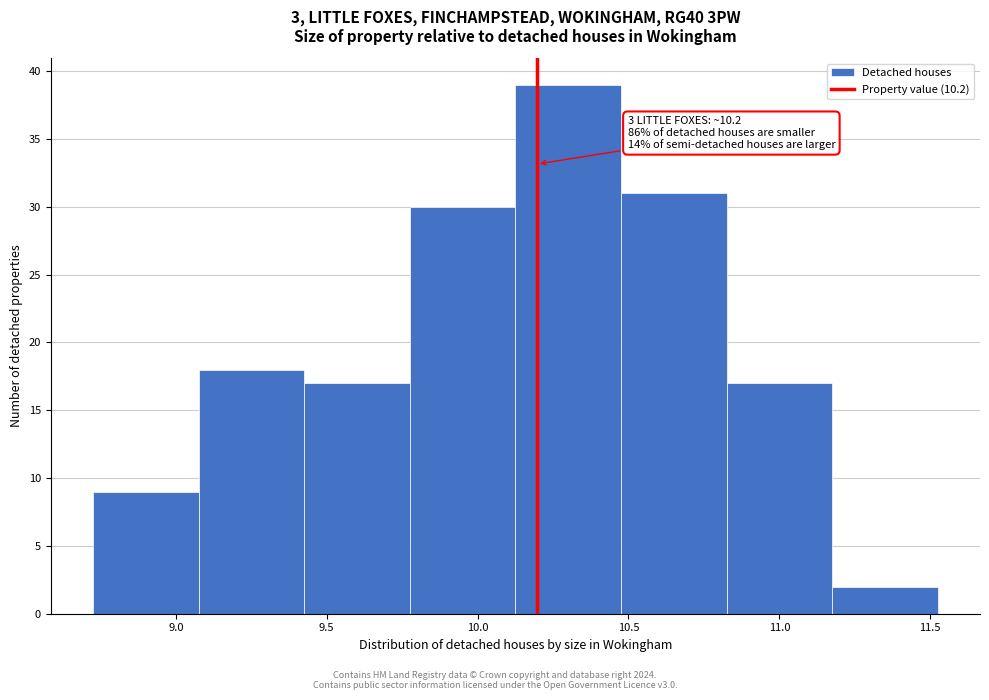

Which range on the x-axis has the tallest bar?

10.125 to 10.475